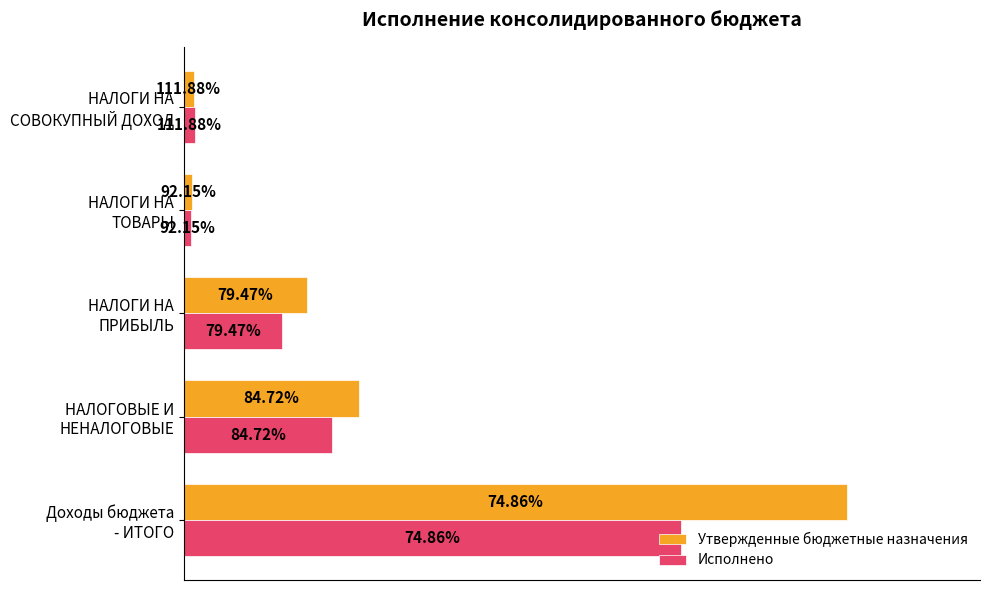

Reading right to left, extract all data points from this chart.

Утвержденные бюджетные назначения: 1.5	1.2	18.6	26.3	100.0
Исполнено: 1.7	1.1	14.8	22.3	74.9